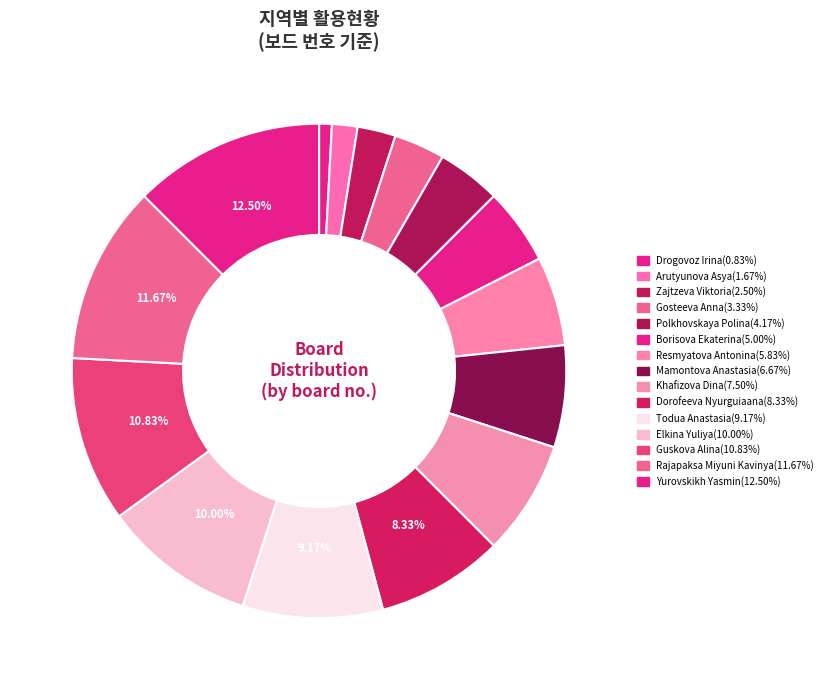

How much of the chart is everything except Dorofeeva Nyurguiaana?

91.7%